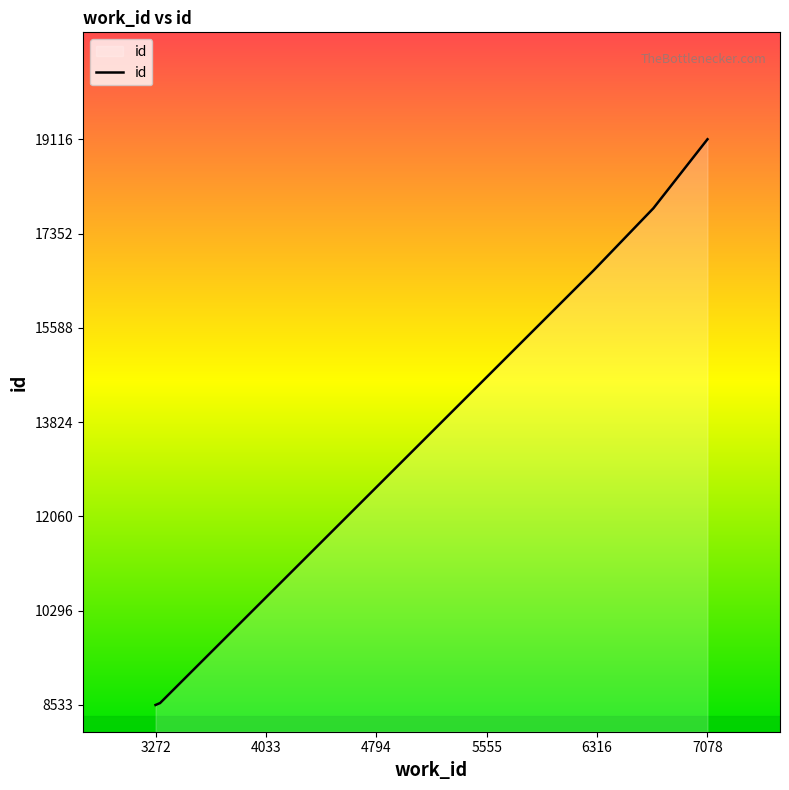

What is the greatest value displayed?

19116